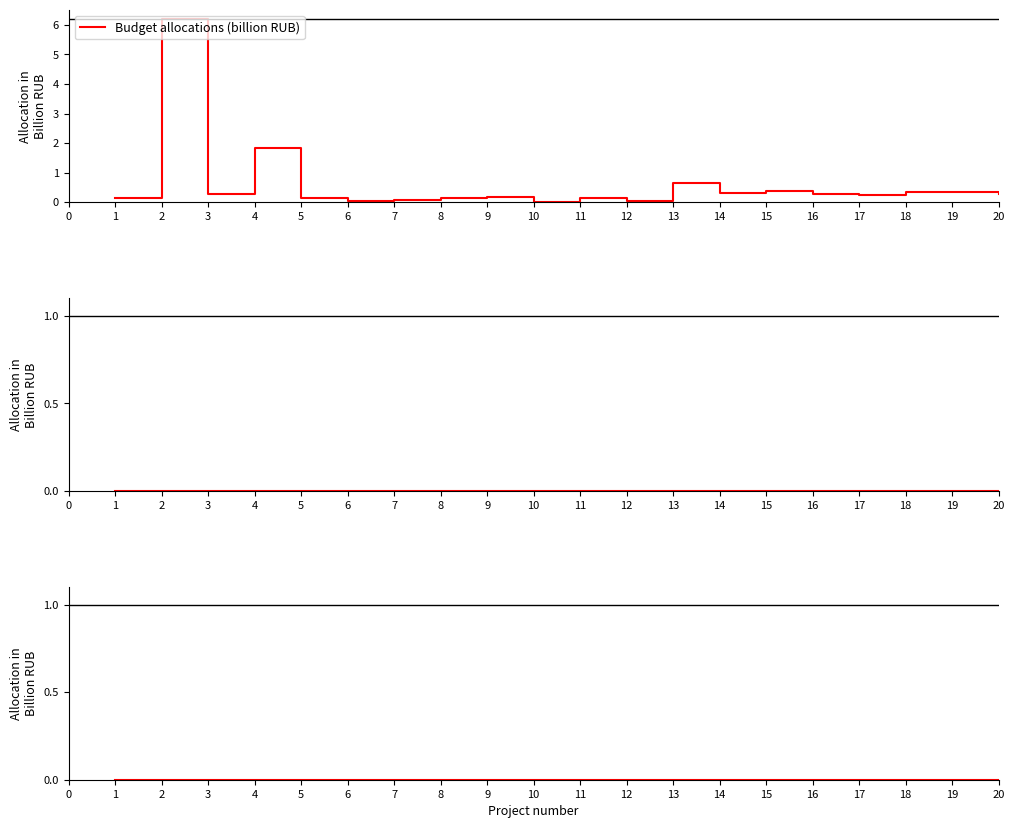

Where is Budget allocations (billion RUB) nearest to the value 3?

4